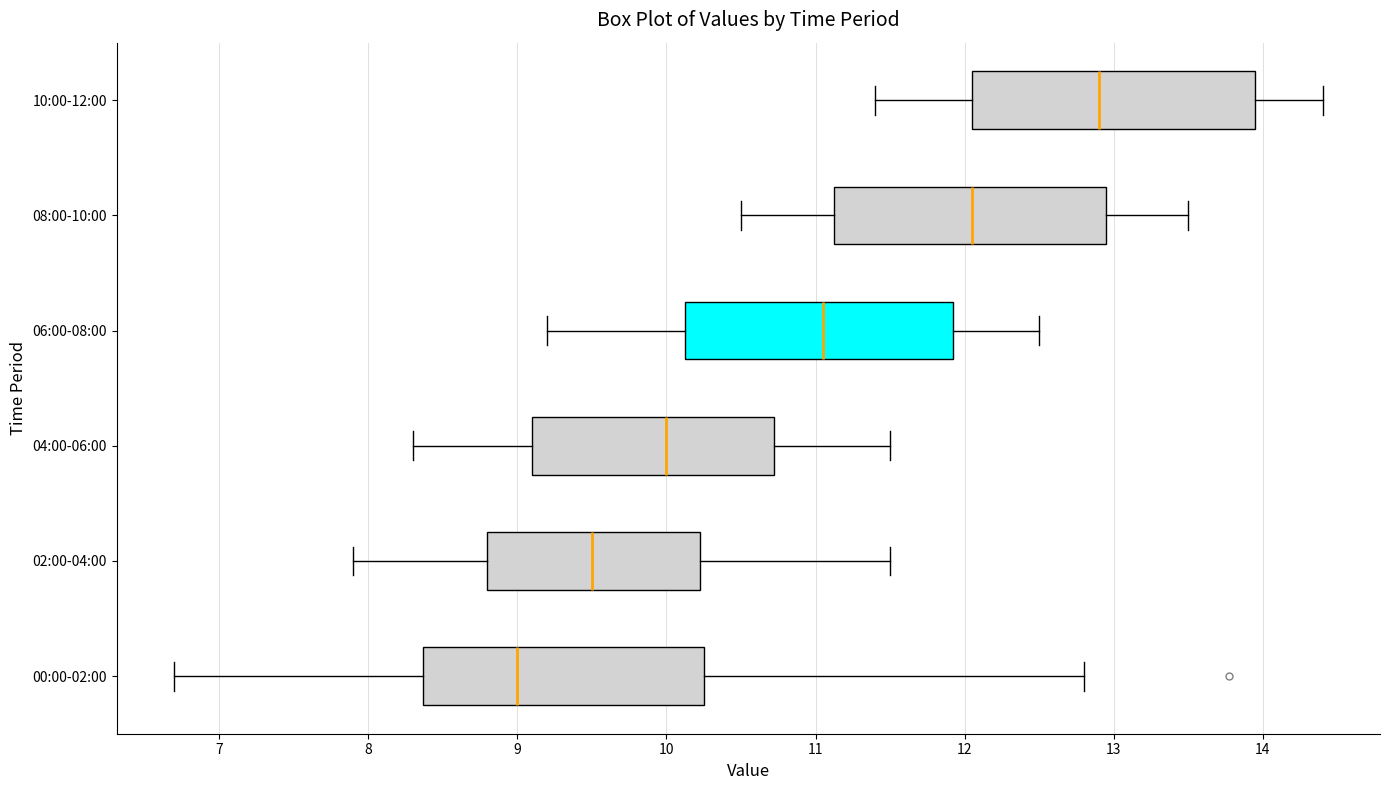

Reading bottom to top, read every box against the x-axis: the position of its median line, the range the box covers, and the ends of its whiskers. The values are not printed on the chart, so give them approximately, as read against the axis.

00:00-02:00: median 9.0, box 8.4 to 10.3, whiskers 6.7 to 12.8
02:00-04:00: median 9.5, box 8.8 to 10.2, whiskers 7.9 to 11.5
04:00-06:00: median 10.0, box 9.1 to 10.7, whiskers 8.3 to 11.5
06:00-08:00: median 11.1, box 10.1 to 11.9, whiskers 9.2 to 12.5
08:00-10:00: median 12.1, box 11.1 to 13.0, whiskers 10.5 to 13.5
10:00-12:00: median 12.9, box 12.1 to 14.0, whiskers 11.4 to 14.4